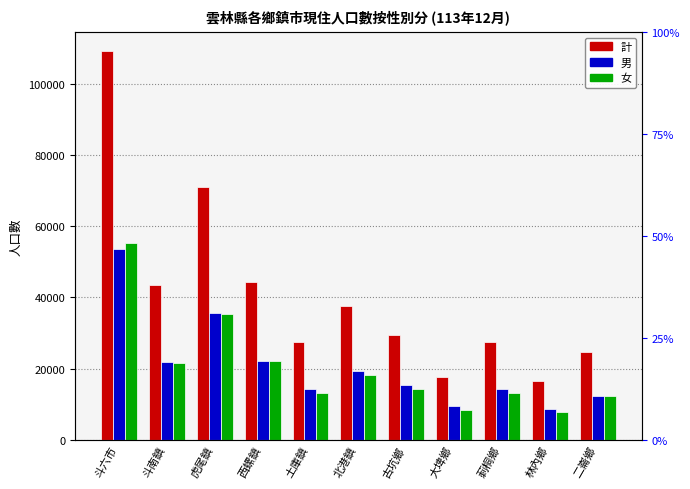

At which label is 女 closest to 31658?

虎尾鎮